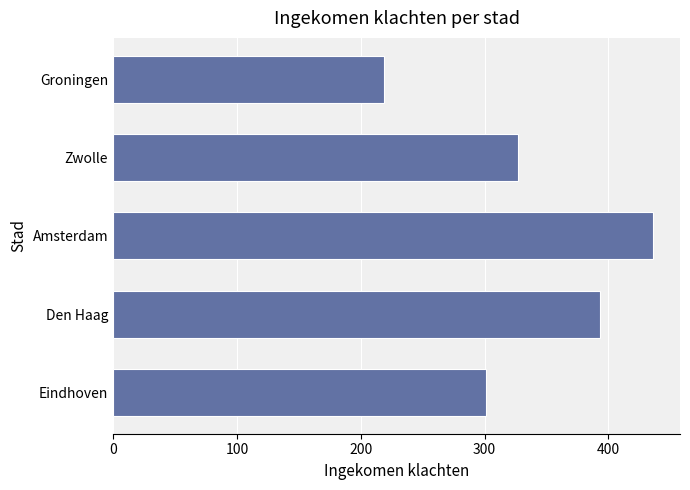

Reading top to bottom, what are all the values shown in this chart?

Groningen=219	Zwolle=327	Amsterdam=436	Den Haag=393	Eindhoven=301